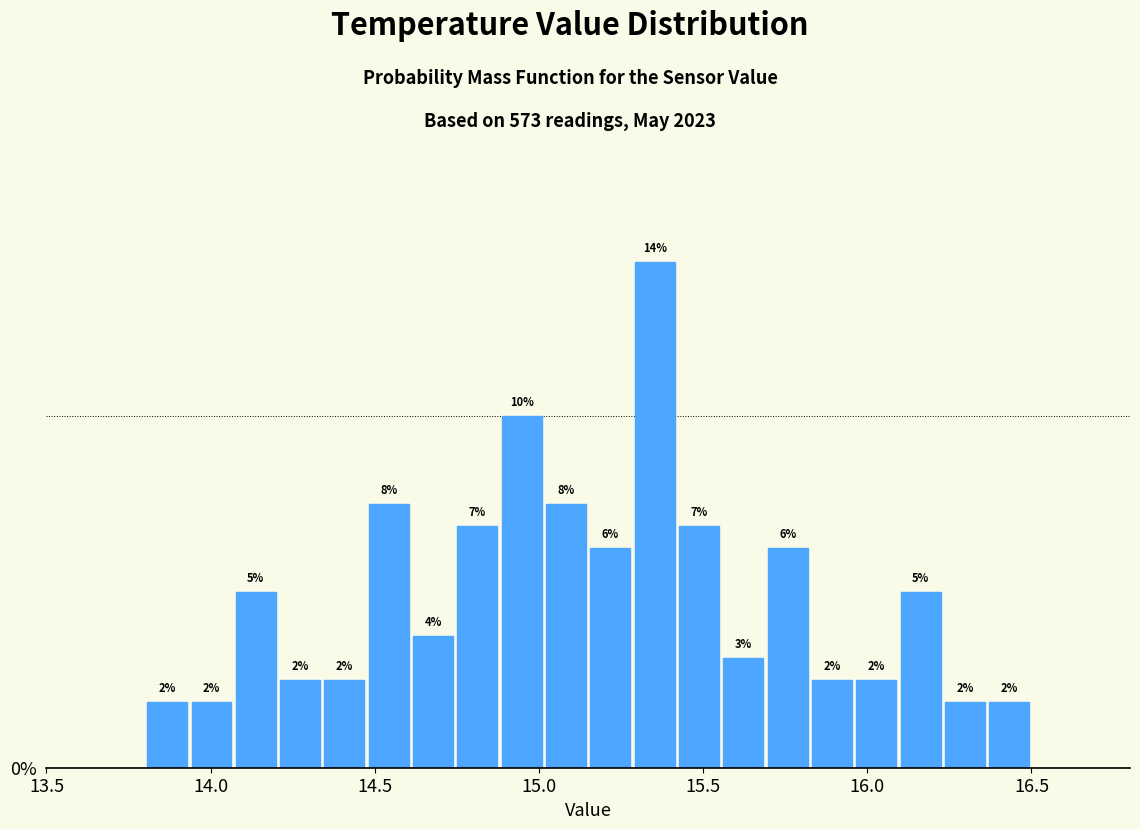

Around what value on the x-axis is the tallest bar? Give the approximate position of its centre, as read against the axis.

15.35